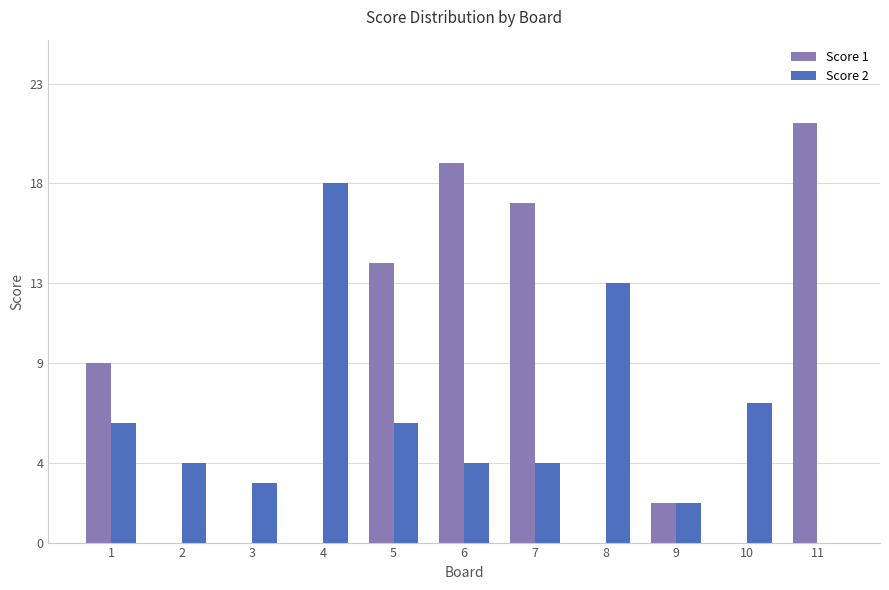

Which category has the highest value across all series?

11